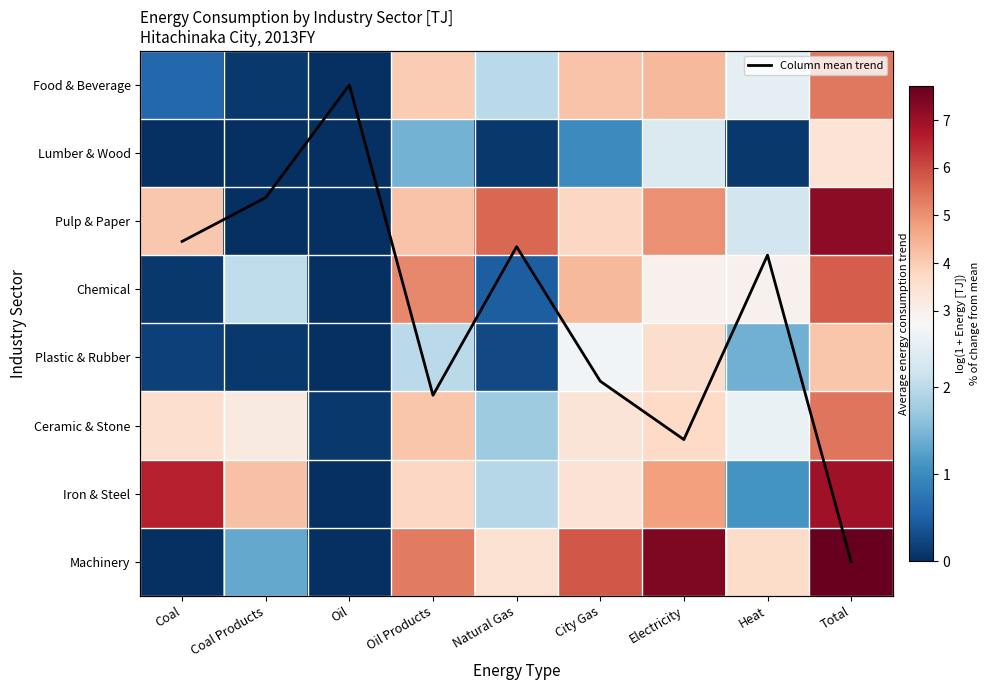

How many values in the Plastic & Rubber series are below 1?

4